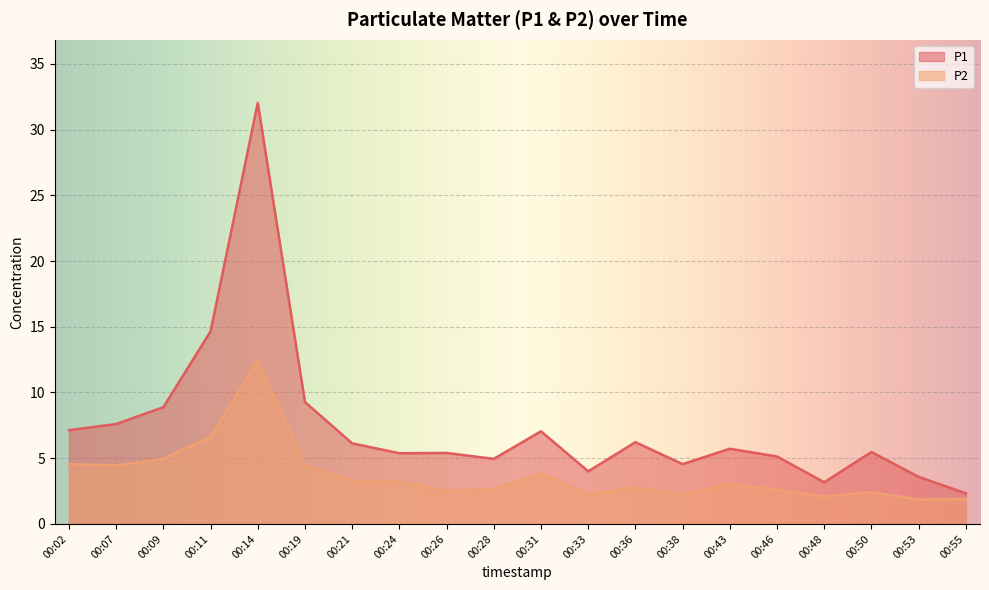

At which label does P2 first exceed 3?

00:02